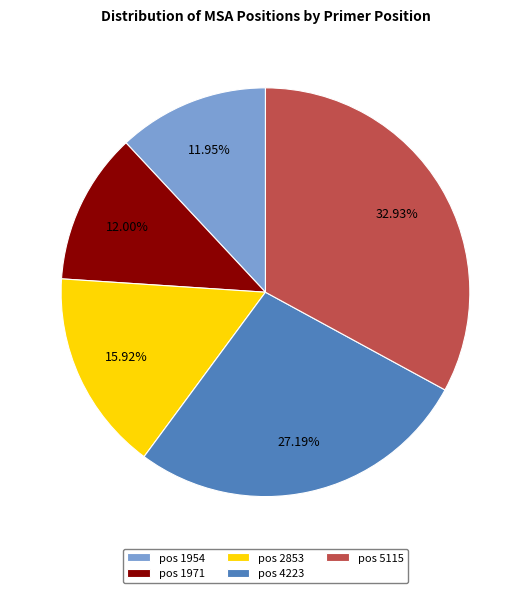

Between pos 1971 and pos 5115, which is larger?

pos 5115